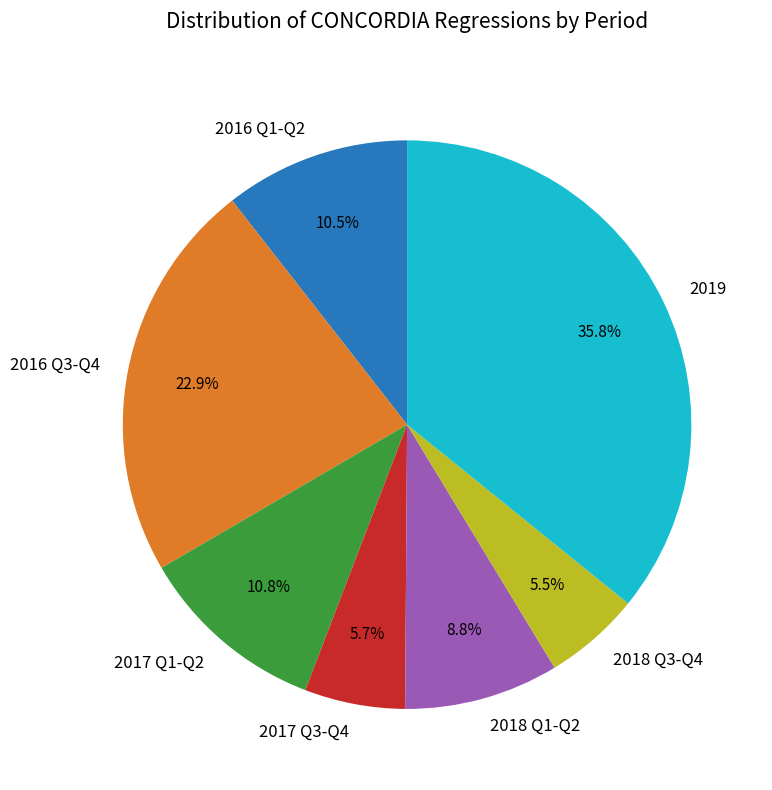

Which category has the biggest portion of the pie?

2019